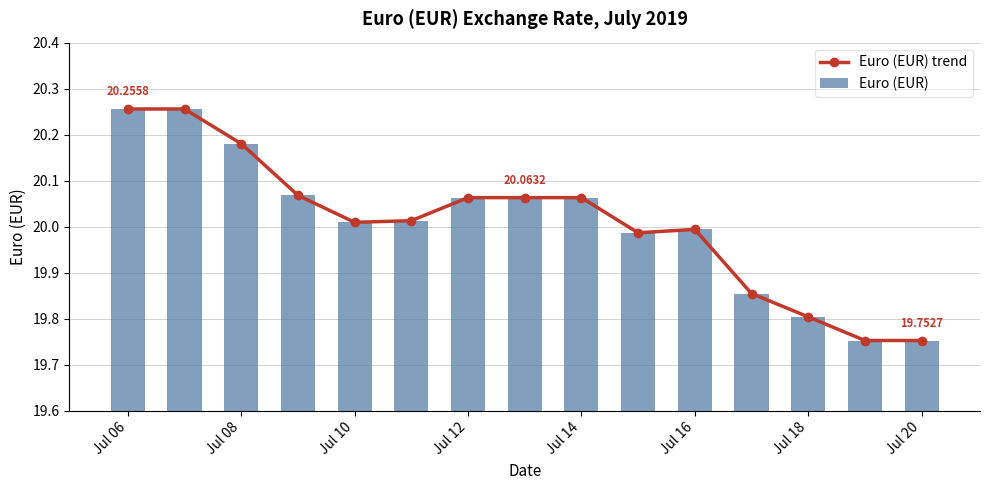

Is it true that Euro (EUR) trend equals 10.5 at Jul 16?

False